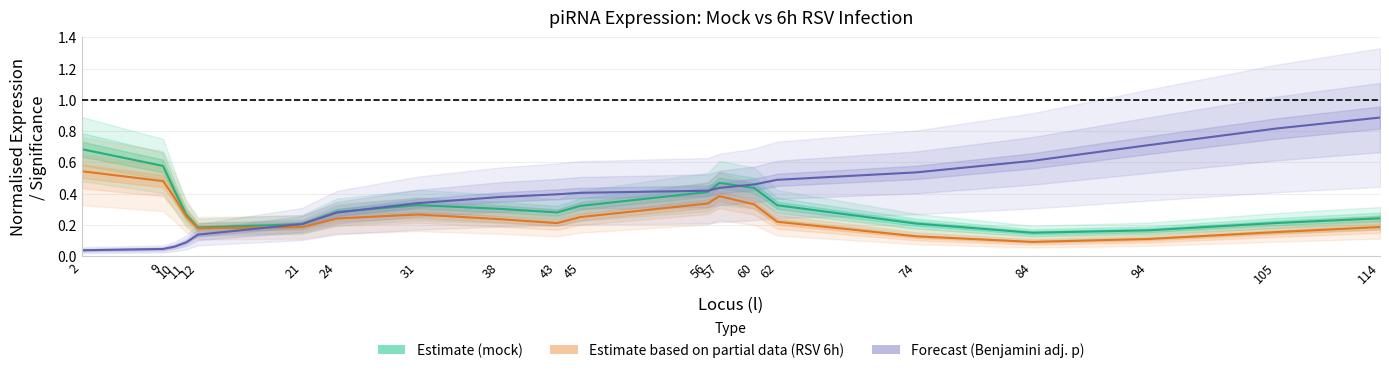

What is the value of the Estimate (mock) point at the 3rd from the left?

0.4